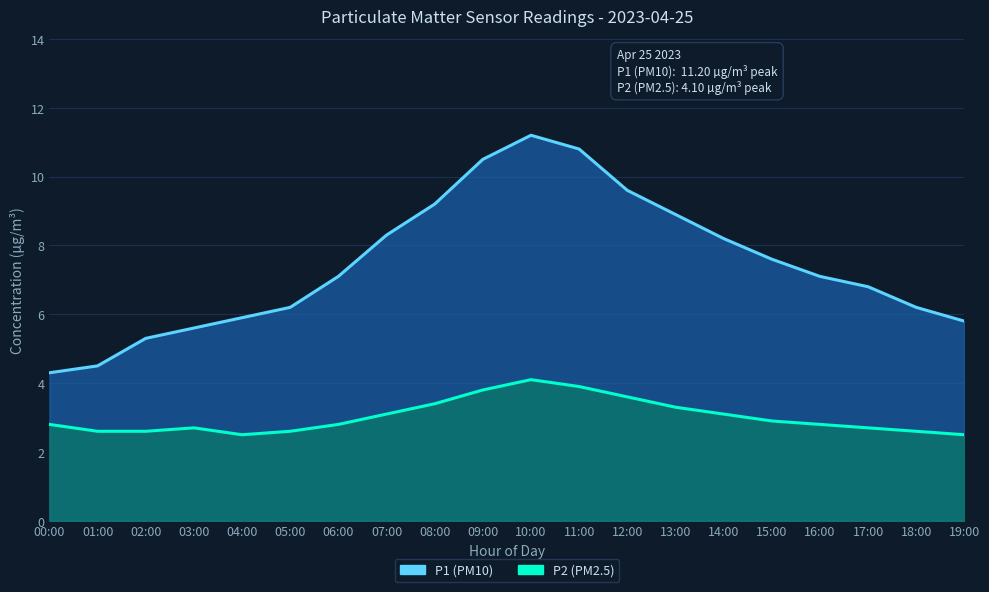

Read the P2 value at 13:00.

3.3